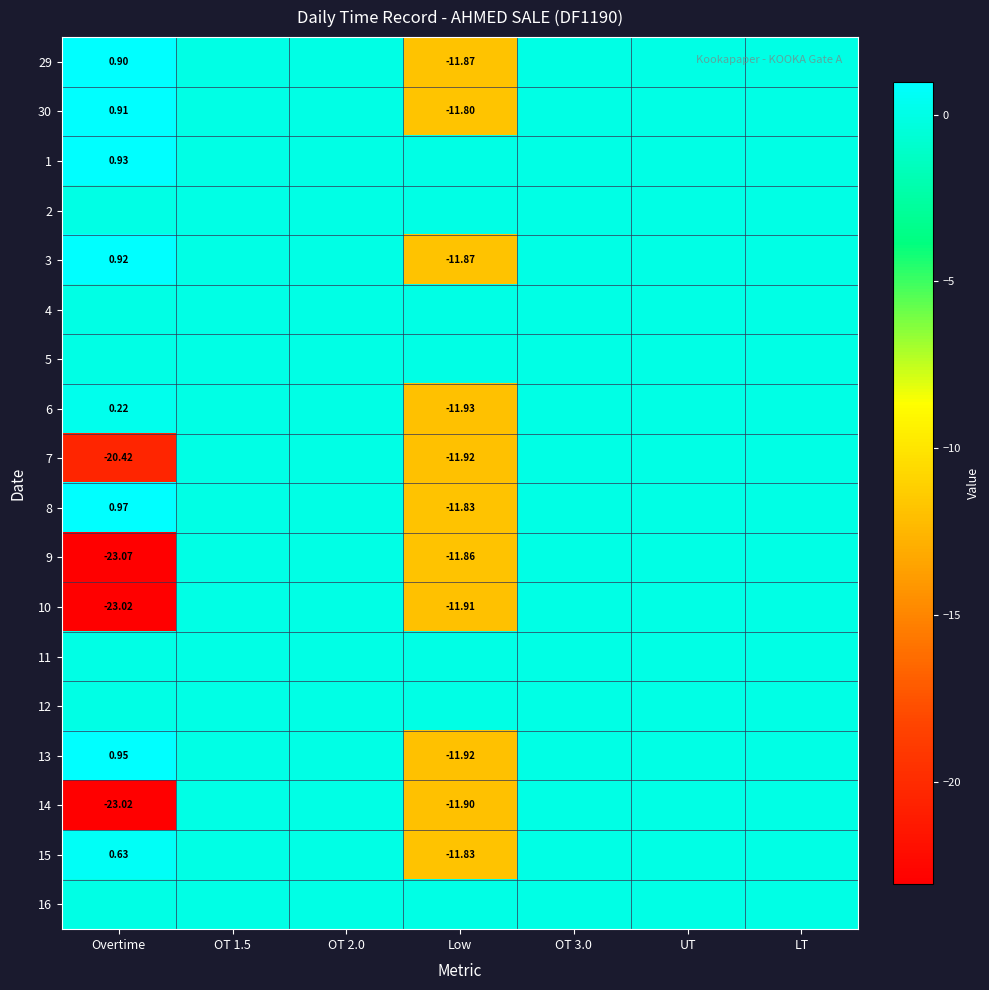

Which label corresponds to the largest value in the chart?

Overtime